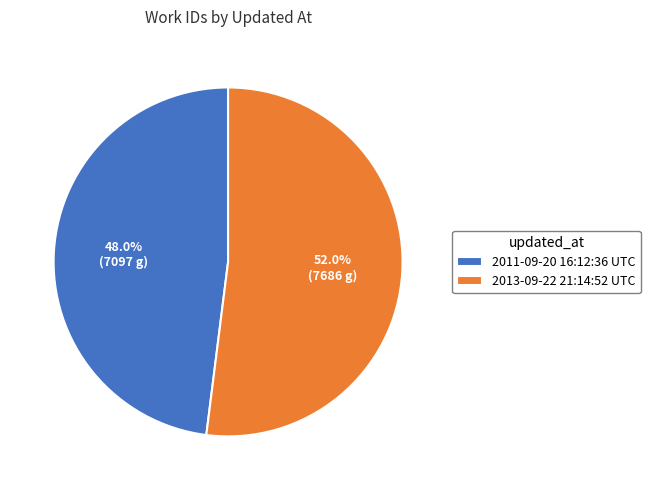

To the nearest percent, what is the combined percentage of 2011-09-20 16:12:36 UTC and 2013-09-22 21:14:52 UTC?

100%